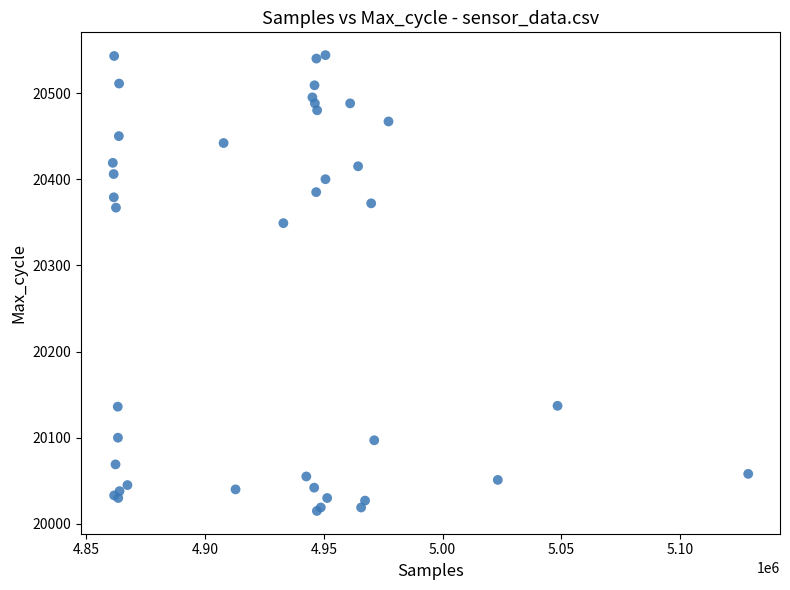

What Y value in the scatter plot is closest to 20279?

20349